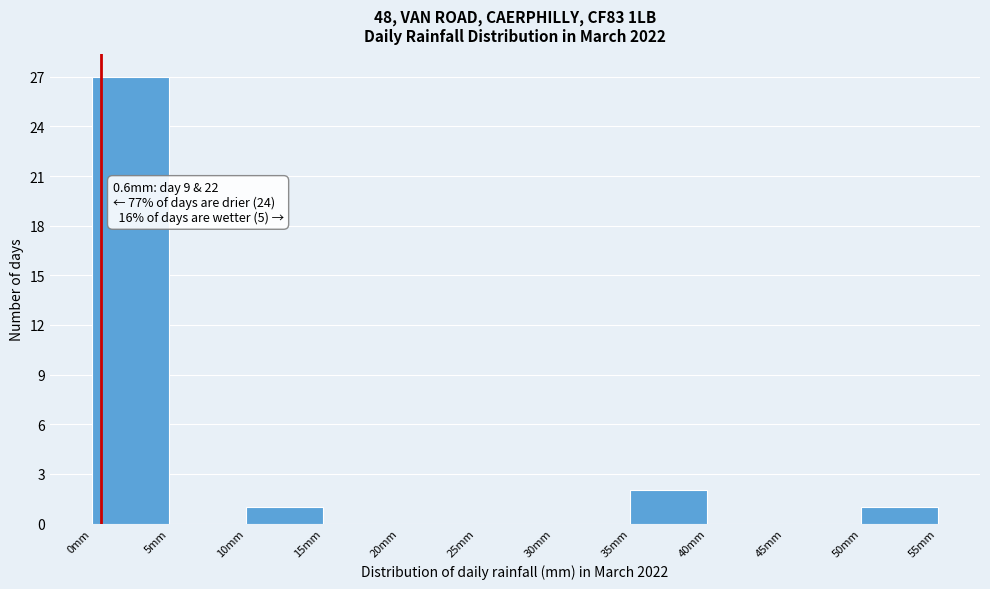

Which range on the x-axis has the tallest bar?

0 to 5